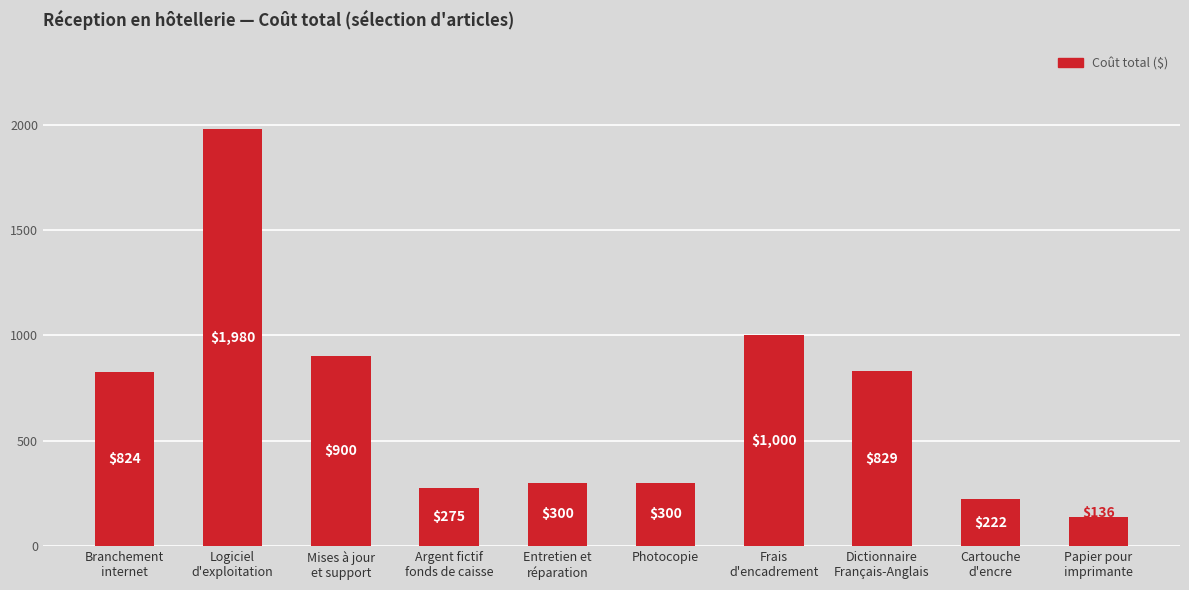

What is the difference between the maximum and second lowest values?

1758.0